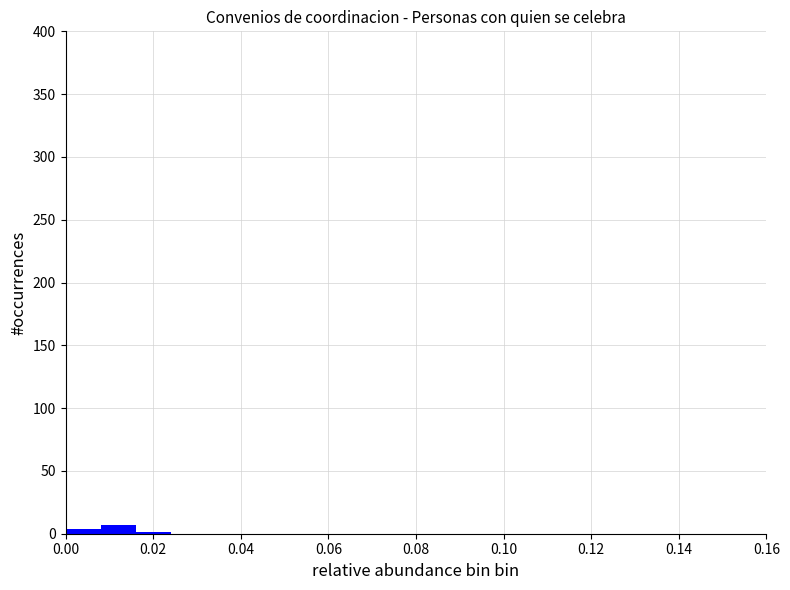

Reading left to right, list every bar in this chart as the range it spans on the x-axis followed by its height. The values are not printed on the chart, so give them approximately, as read against the axis.

0.000 to 0.008: under 5
0.008 to 0.016: 5
0.016 to 0.024: under 5
0.024 to 0.032: 0
0.032 to 0.040: 0
0.040 to 0.048: 0
0.048 to 0.056: 0
0.056 to 0.064: 0
0.064 to 0.072: 0
0.072 to 0.080: 0
0.080 to 0.088: 0
0.088 to 0.096: 0
0.096 to 0.104: 0
0.104 to 0.112: 0
0.112 to 0.120: 0
0.120 to 0.128: 0
0.128 to 0.136: 0
0.136 to 0.144: 0
0.144 to 0.152: 0
0.152 to 0.160: 0